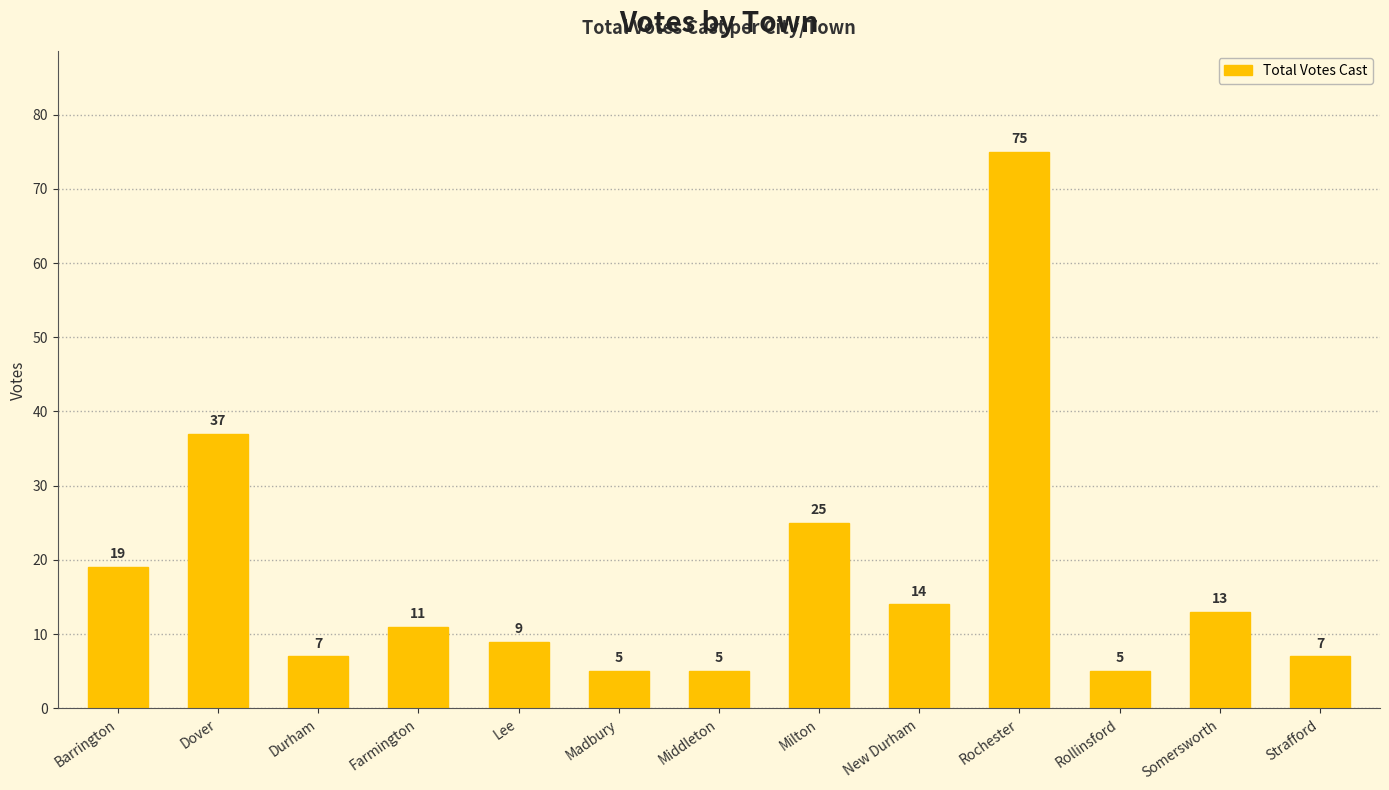

Where does the data first go above 11?

Barrington